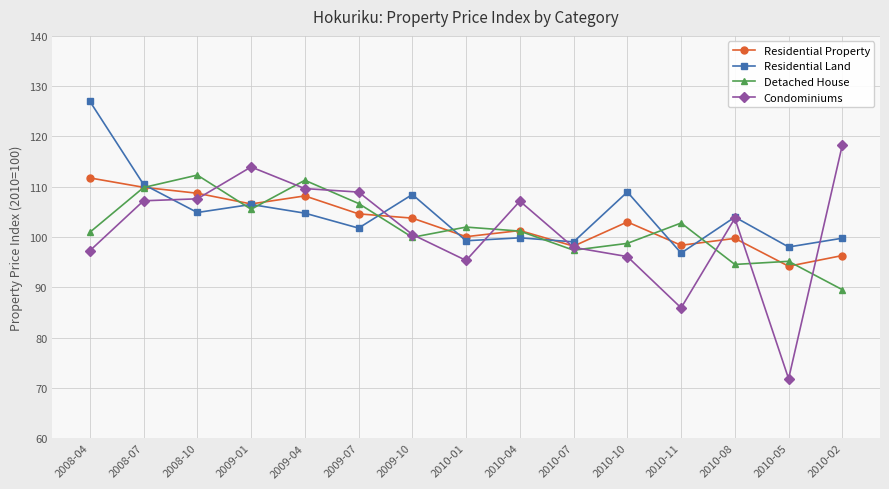

True or false: Detached House has a value of 99.9 at 2009-10.

True